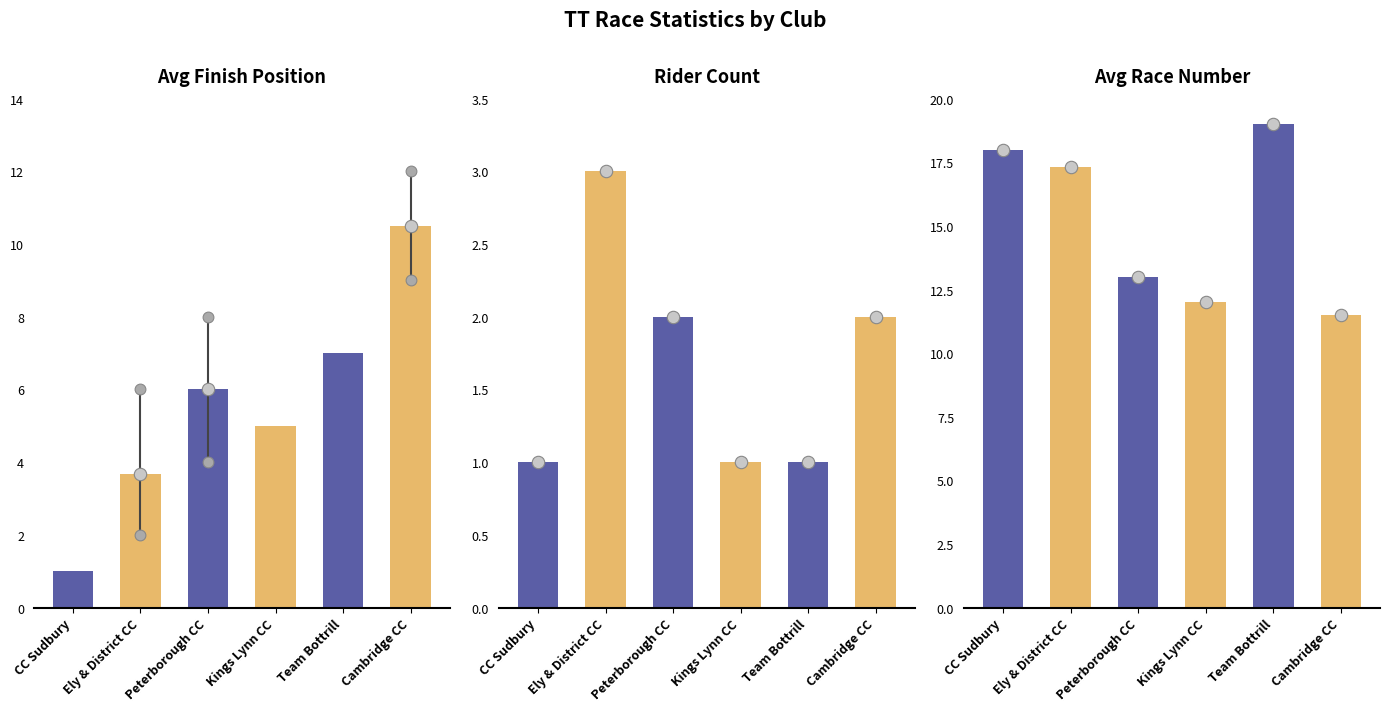

At which category is the sum across all series the highest?

Ely & District CC